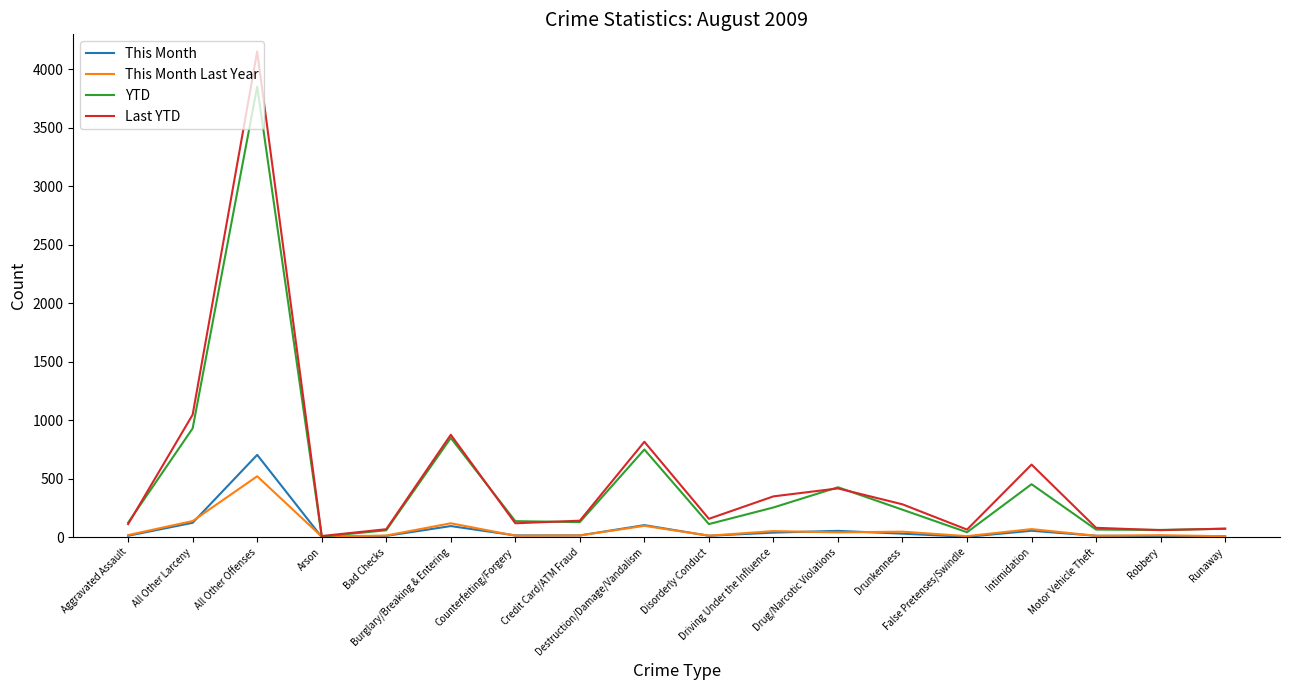

The Last YTD series shows 1567 at All Other Larceny. True or false?

False